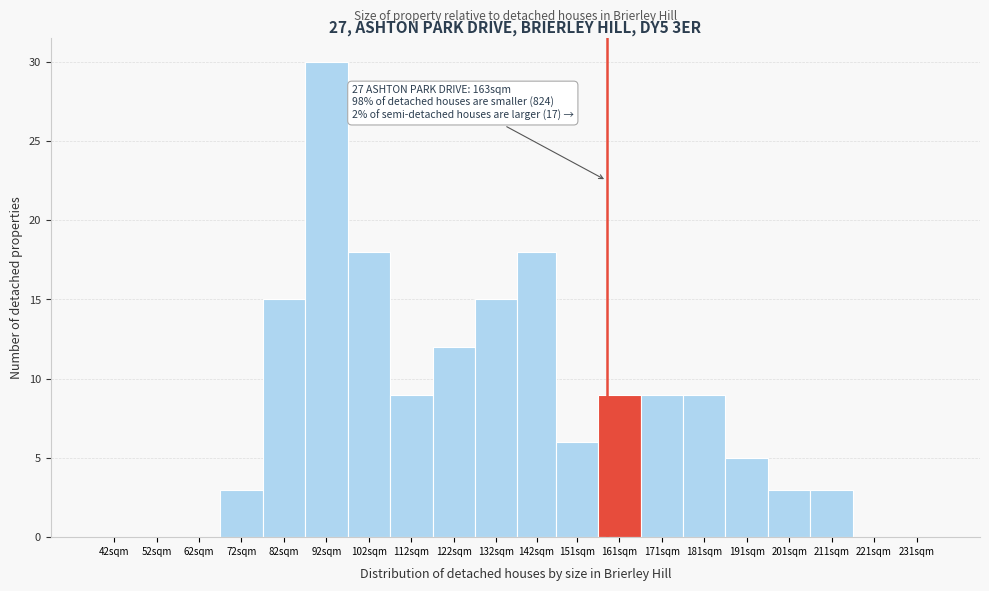

Reading left to right, extract all data points from this chart.

42sqm=0	52sqm=0	62sqm=0	72sqm=3	82sqm=15	92sqm=30	102sqm=18	112sqm=9	122sqm=12	132sqm=15	142sqm=18	151sqm=6	161sqm=9	171sqm=9	181sqm=9	191sqm=5	201sqm=3	211sqm=3	221sqm=0	231sqm=0